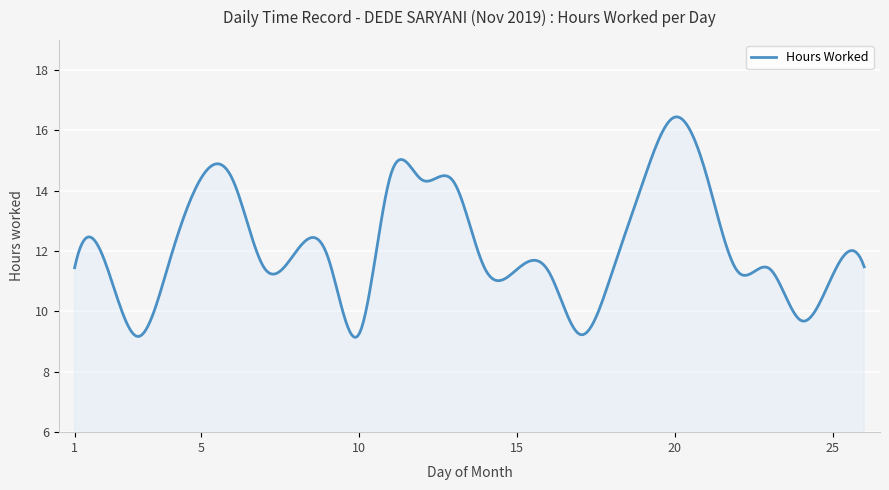

Count the number of categories in the chart.

400